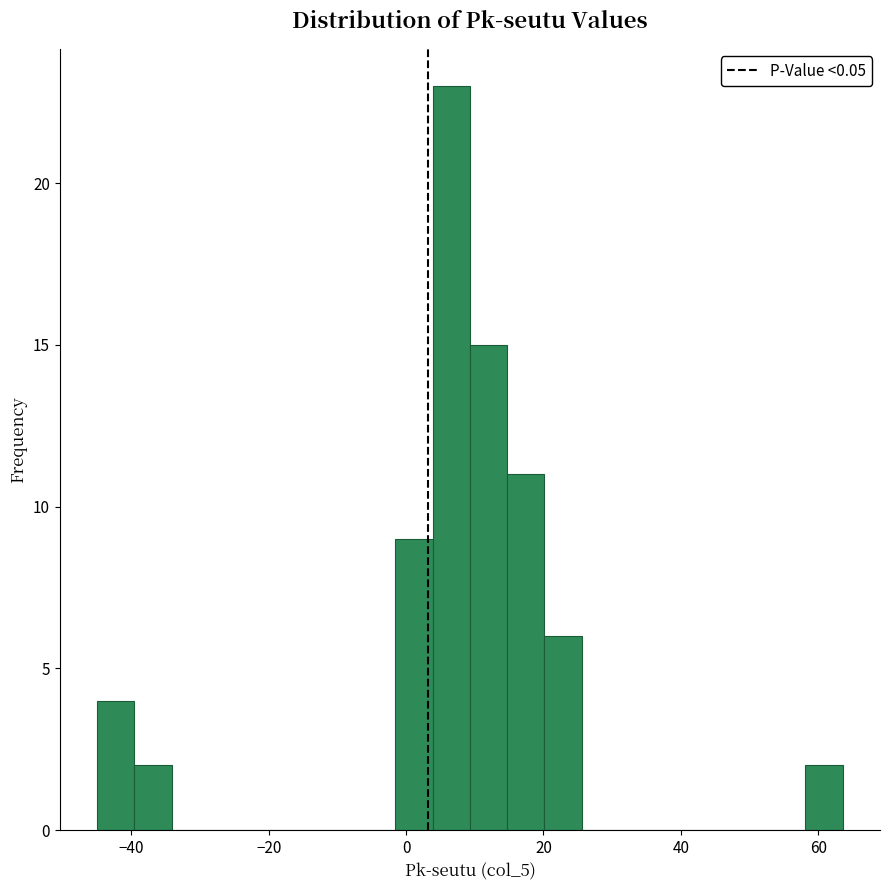

Read against the x-axis, roughly where is the centre of the tallest bar?

6